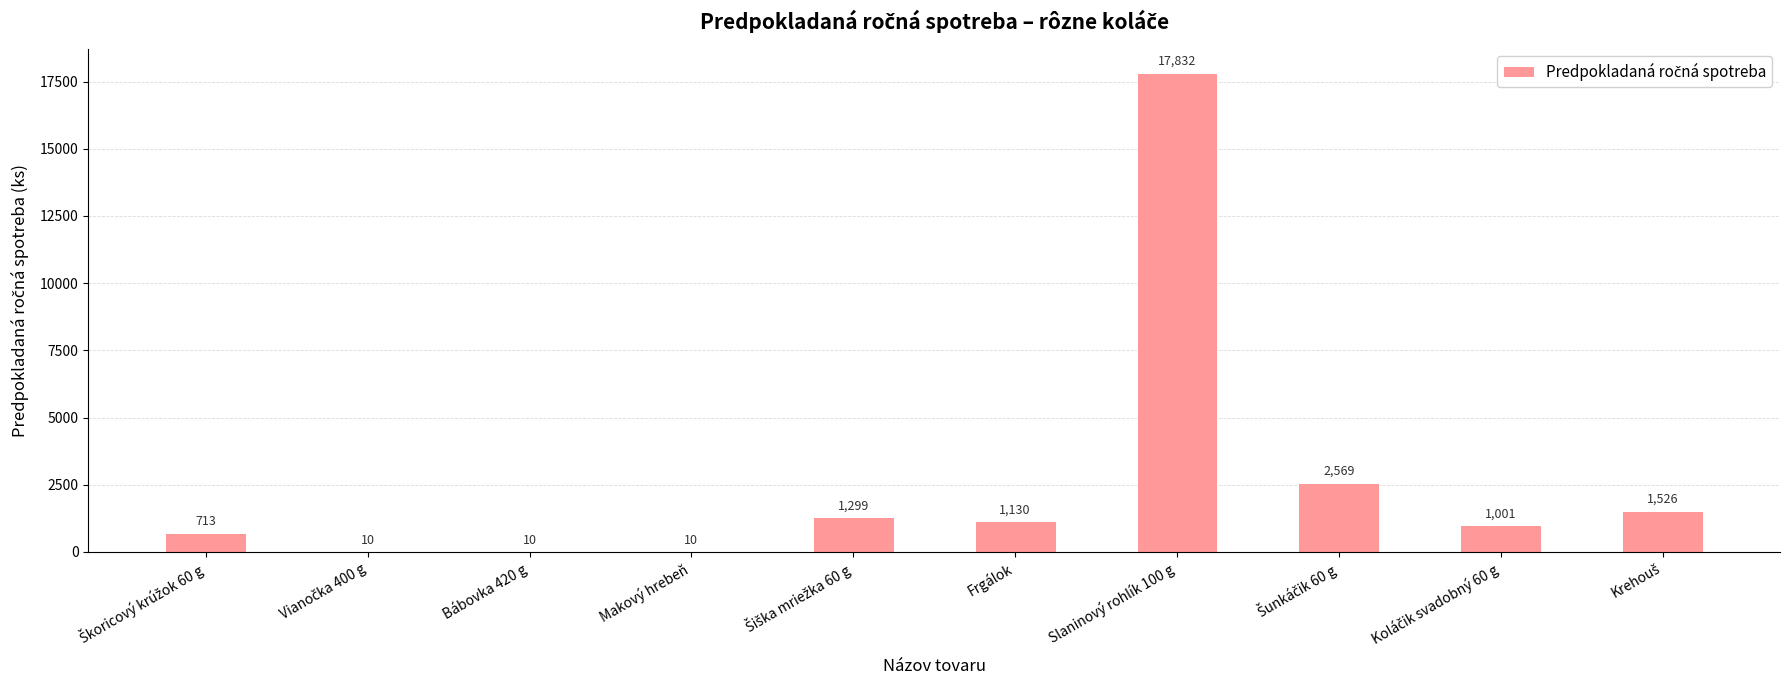

Is it true that the value at Bábovka 420 g is 10?

True